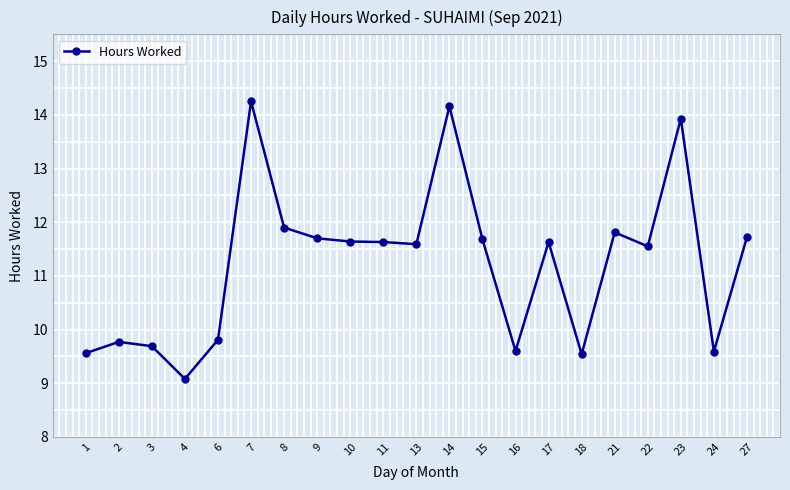

What is the ratio of the value at 6 to the value at 9?

0.8